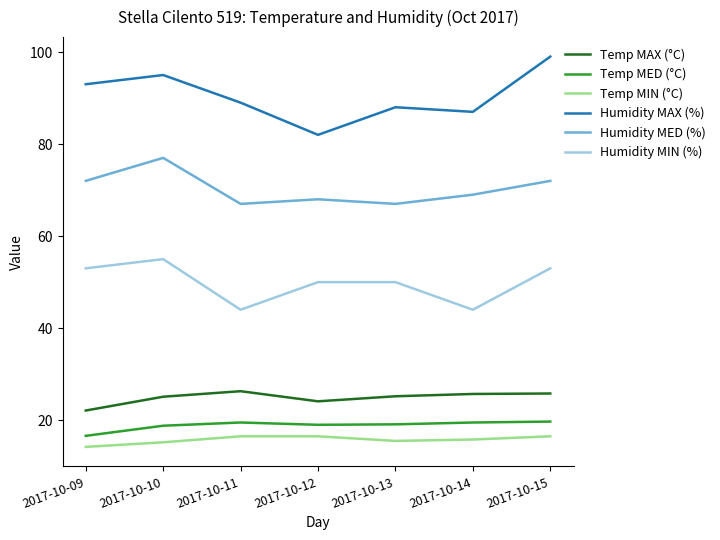

What is the total value across all series at 2017-10-15?

286.0